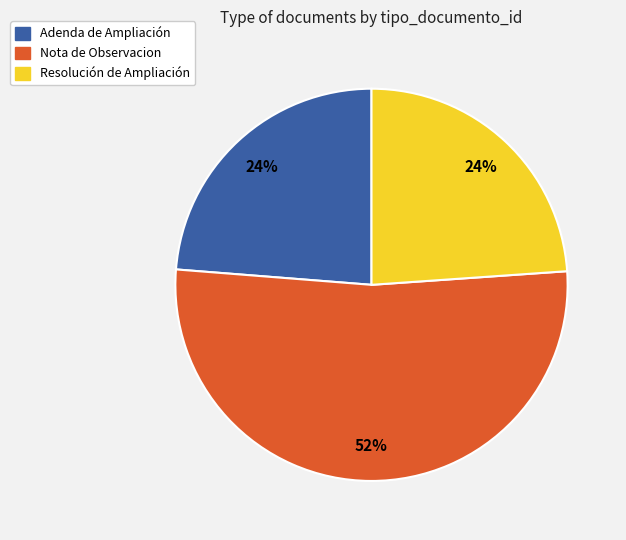

Is there a majority slice in this chart?

Yes